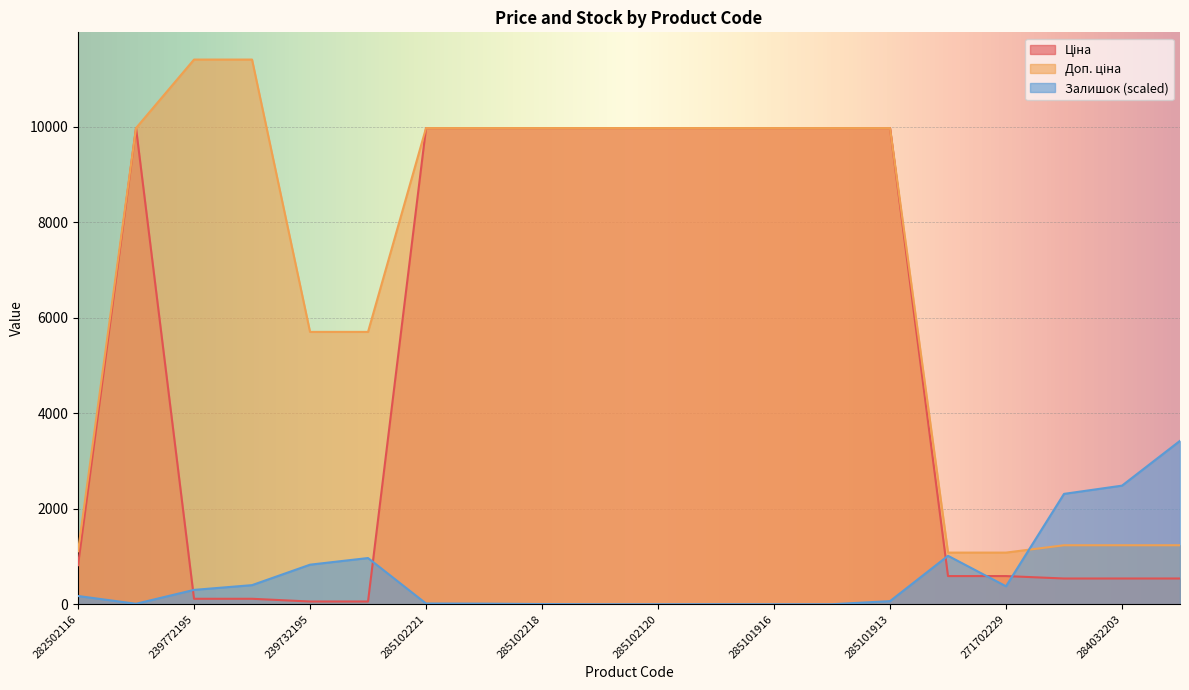

At which category is the sum across all series the highest?

285101913